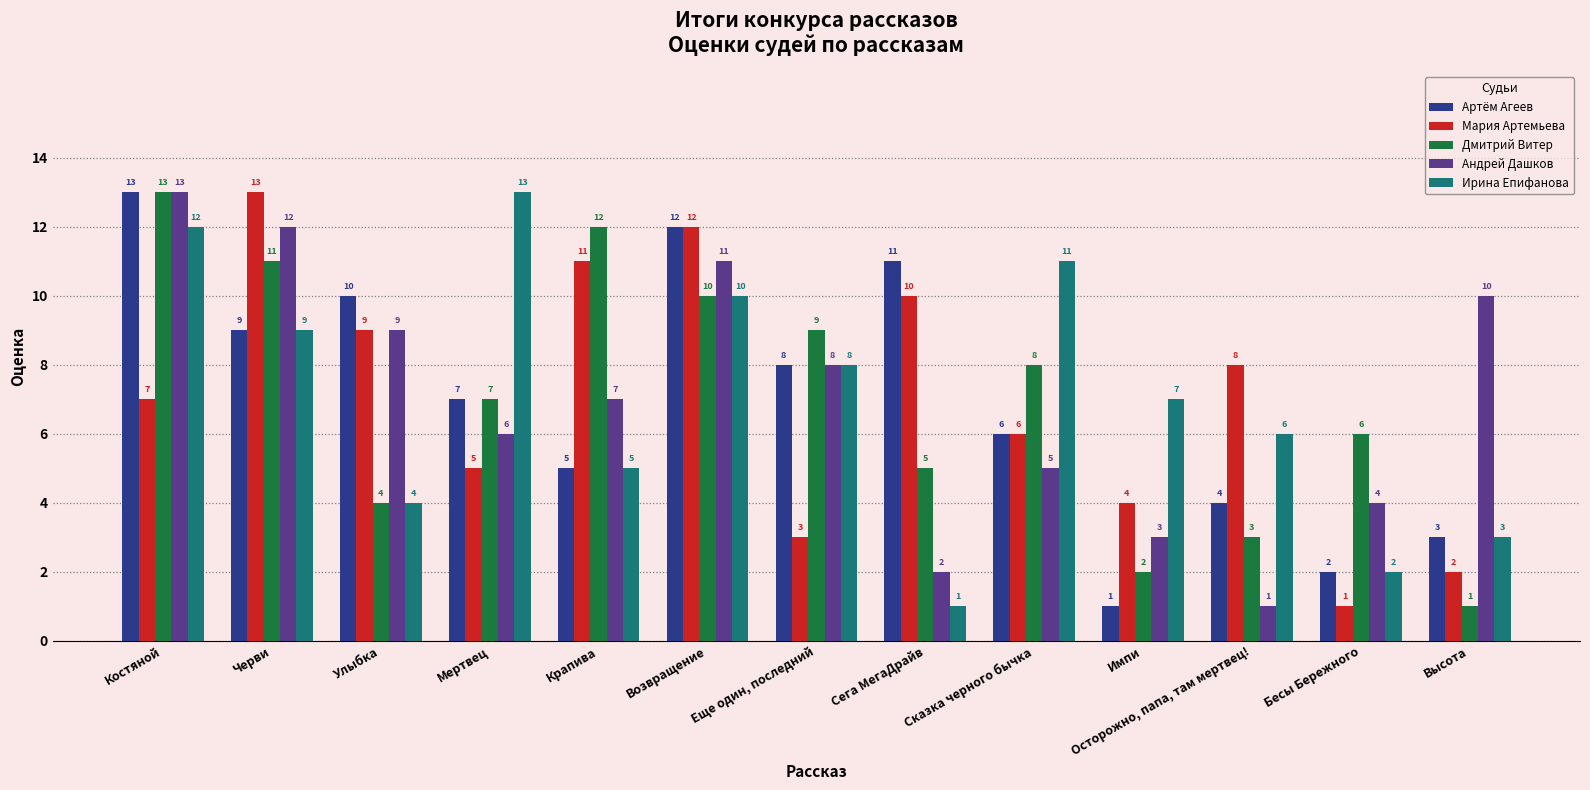

How many data points does each series have?

13